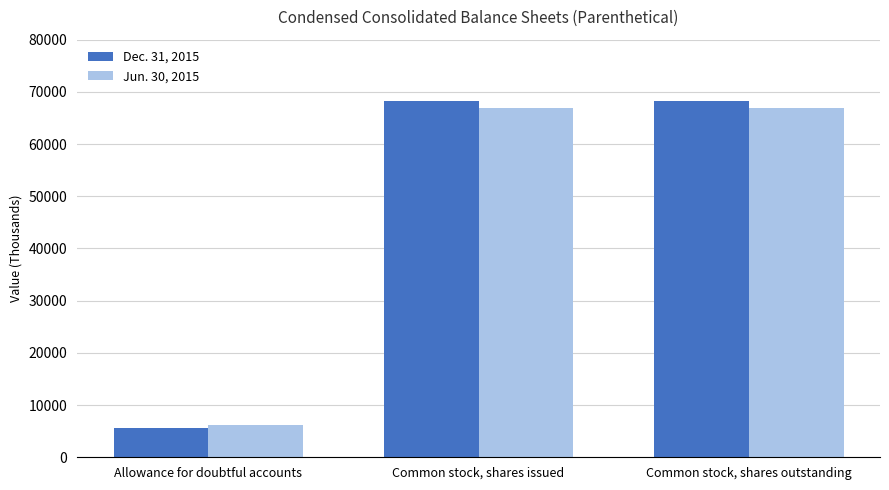

What is the highest value of the Dec. 31, 2015 series?

68250